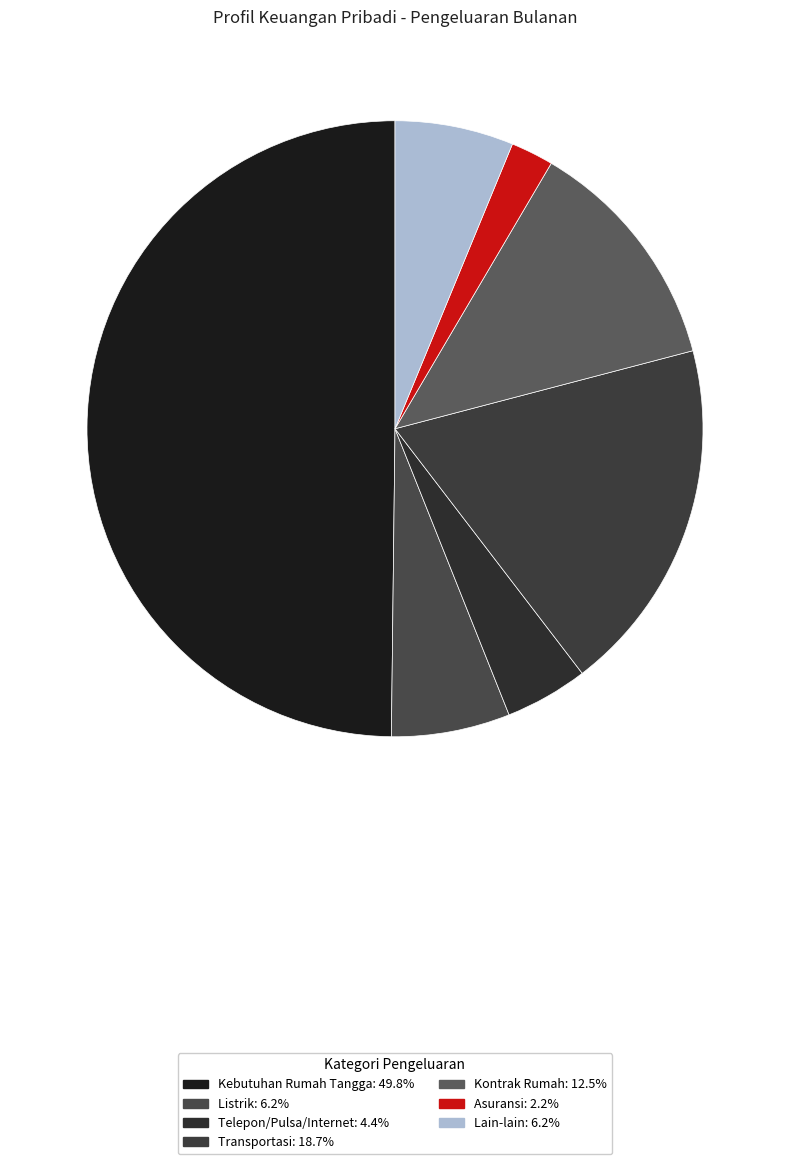

True or false: Telepon/Pulsa/Internet accounts for 12% of the total.

False